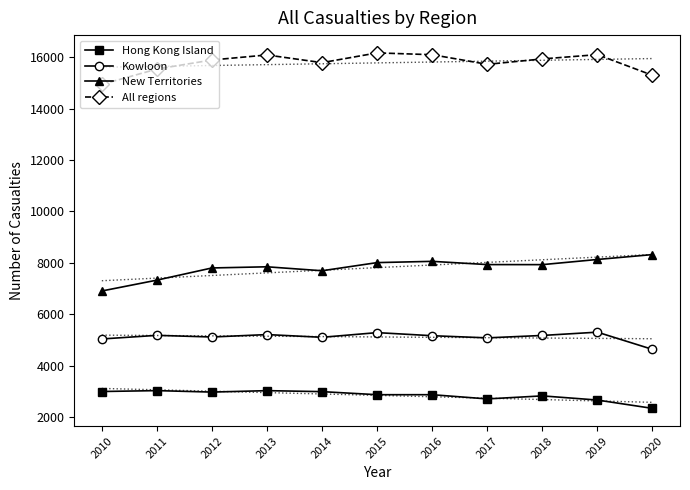

Where does the New Territories series first go above 7932?

2015